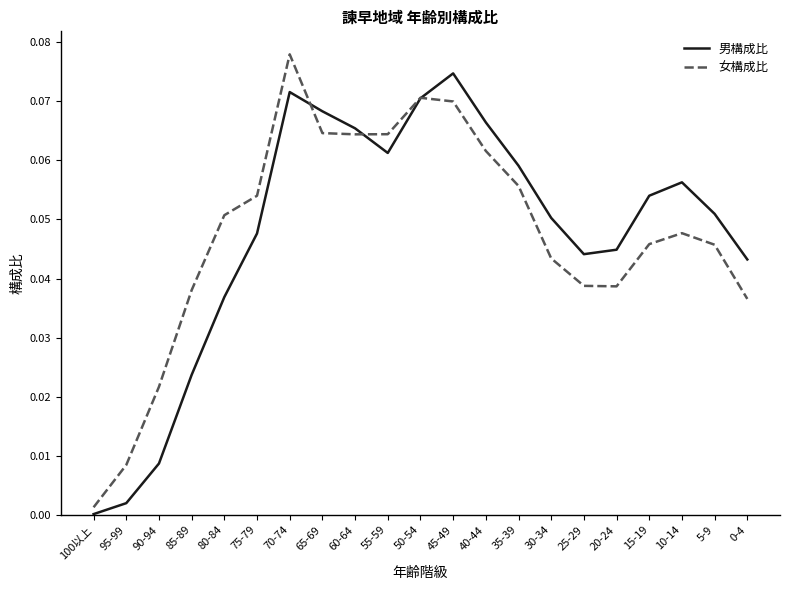

Which series has the widest spread of values?

女構成比